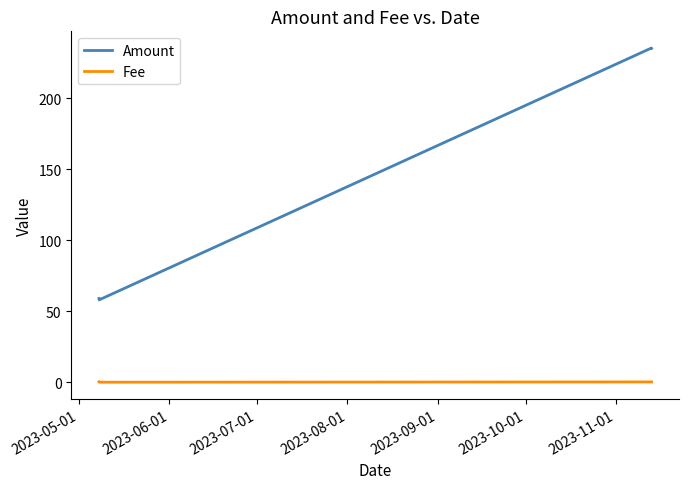

What is the average value of the Amount series?

146.9